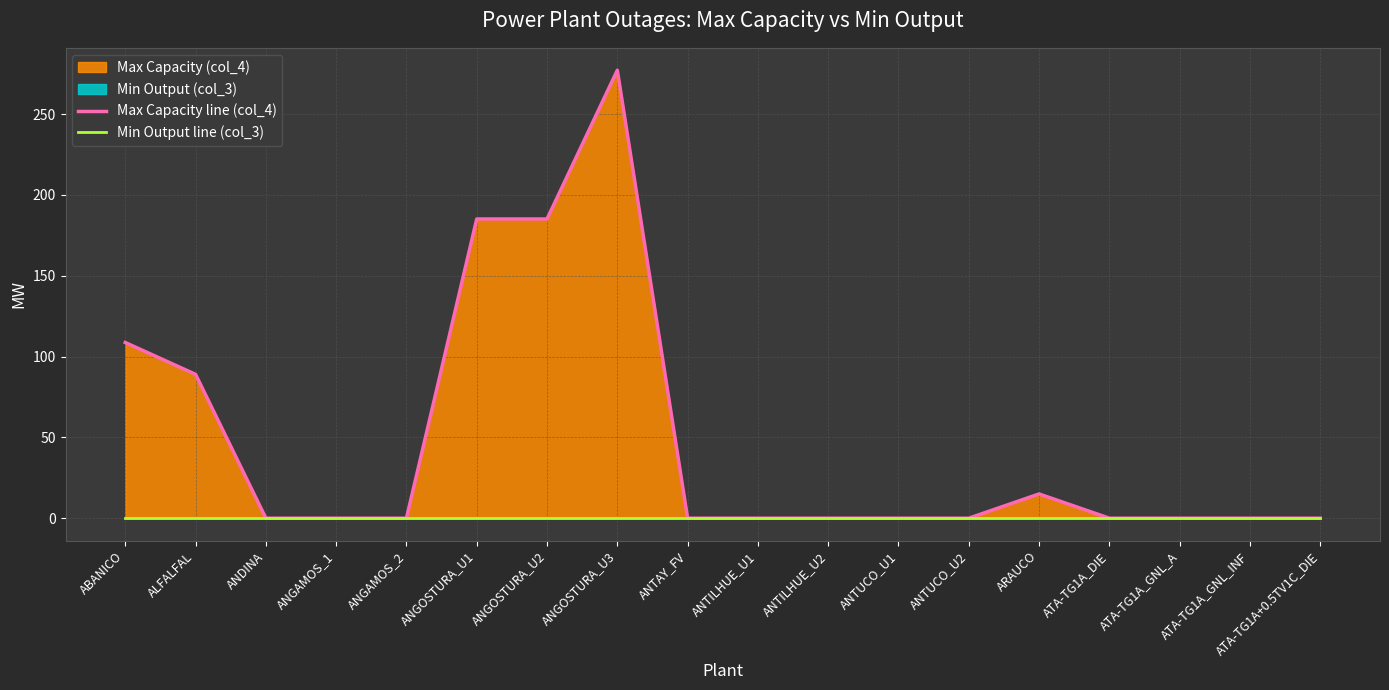

Rank the categories by Min Output line (col_3) value from lowest to highest.

ABANICO, ALFALFAL, ANDINA, ANGAMOS_1, ANGAMOS_2, ANGOSTURA_U1, ANGOSTURA_U2, ANGOSTURA_U3, ANTAY_FV, ANTILHUE_U1, ANTILHUE_U2, ANTUCO_U1, ANTUCO_U2, ARAUCO, ATA-TG1A_DIE, ATA-TG1A_GNL_A, ATA-TG1A_GNL_INF, ATA-TG1A+0.5TV1C_DIE